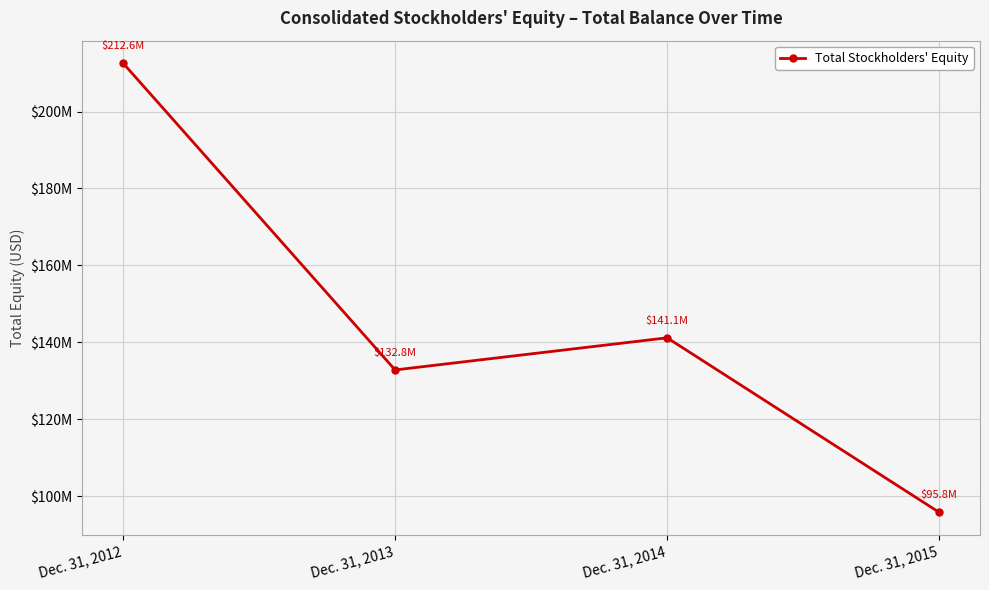

Rank the categories by value from lowest to highest.

Dec. 31, 2015, Dec. 31, 2013, Dec. 31, 2014, Dec. 31, 2012